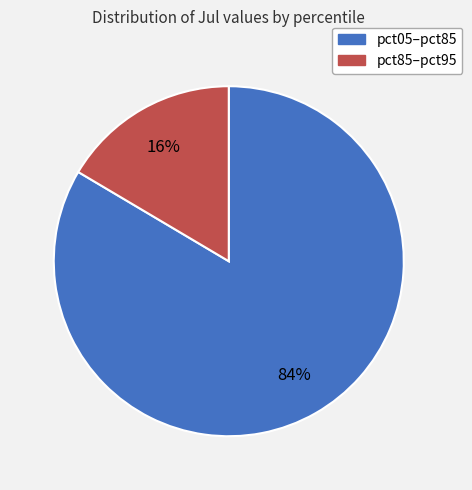

Rank the categories by value from lowest to highest.

pct85–pct95, pct05–pct85